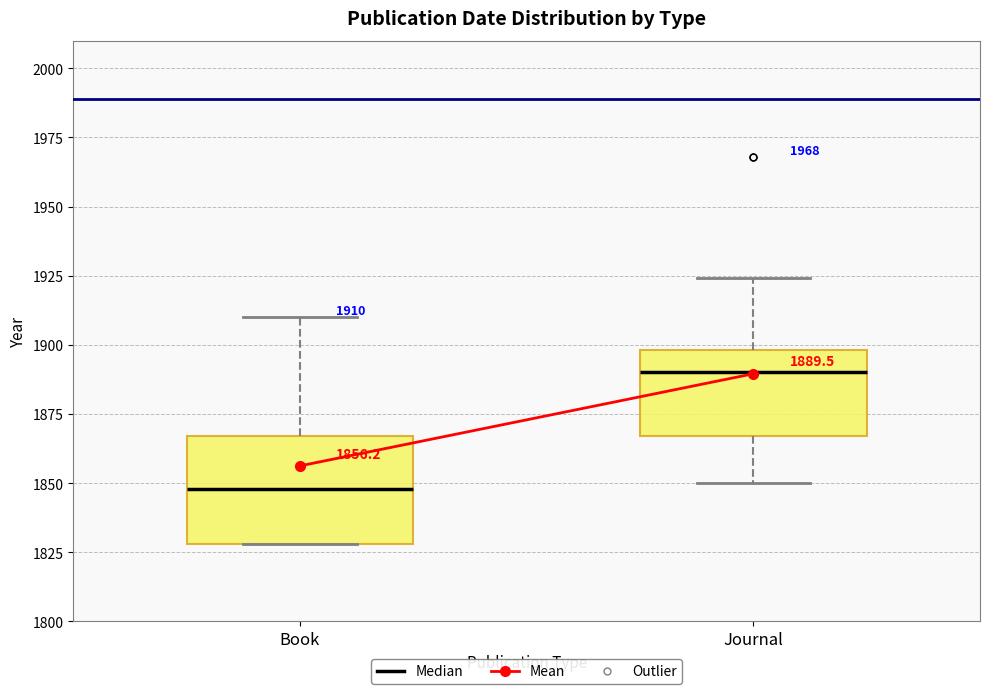

Which box's median line is the lowest?

Book